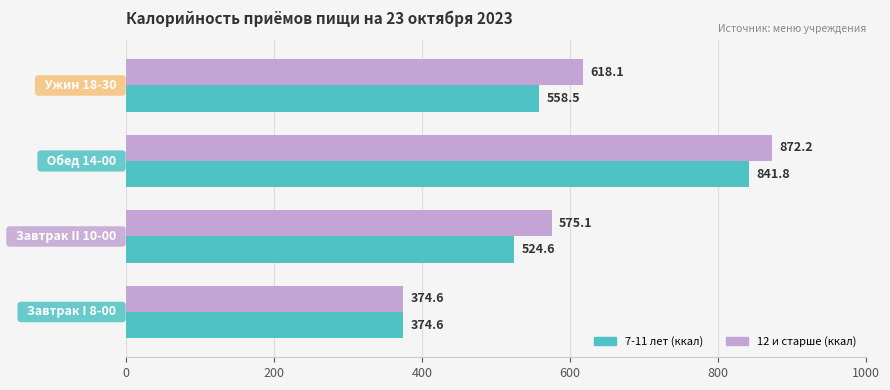

At how many categories does at least one series exceed 394?

3